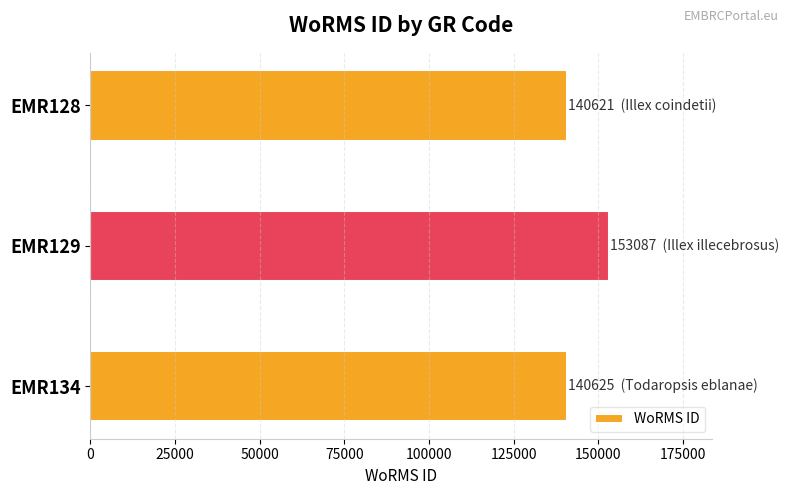

What is the greatest value displayed?

153087